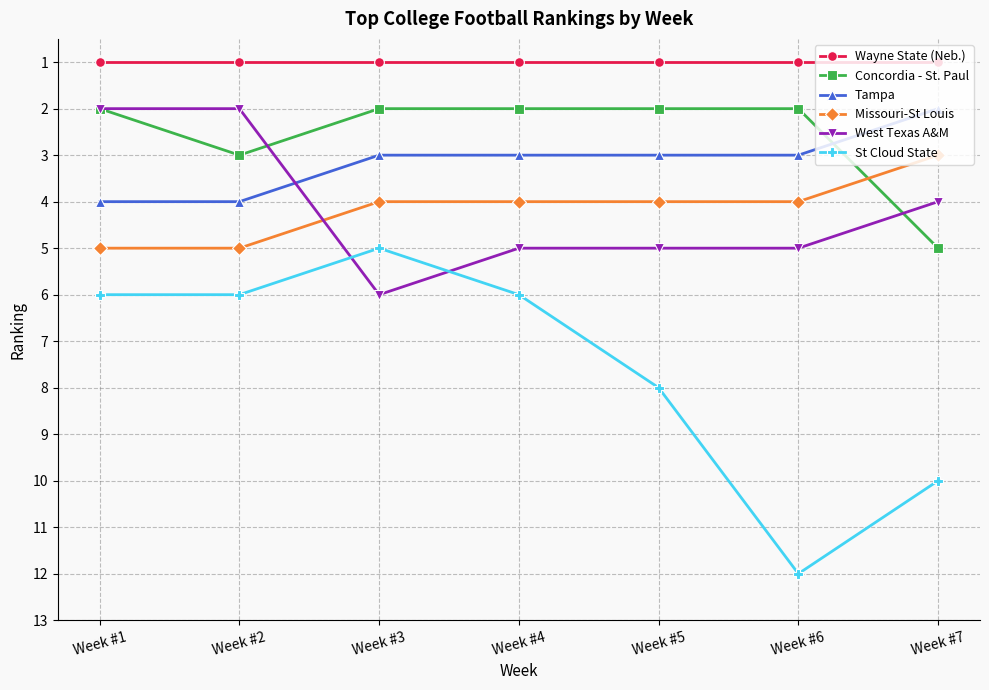

What is the sum of the Missouri-St Louis values at Week #1 and Week #3?

9